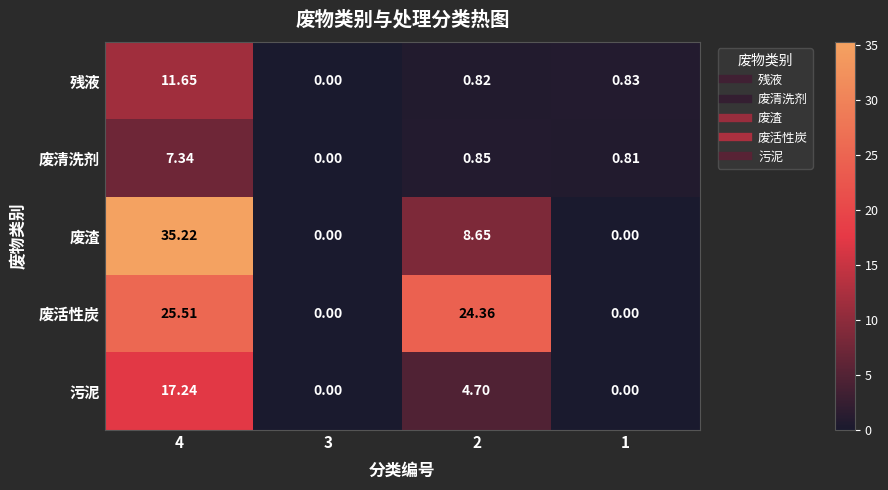

How many data points in 废清洗剂 are above 0?

3